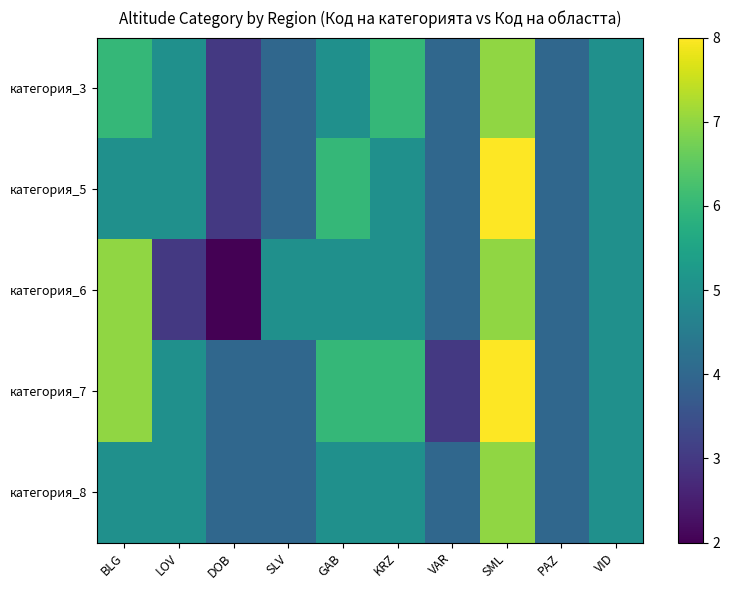

How many categories are shown in the chart?

10